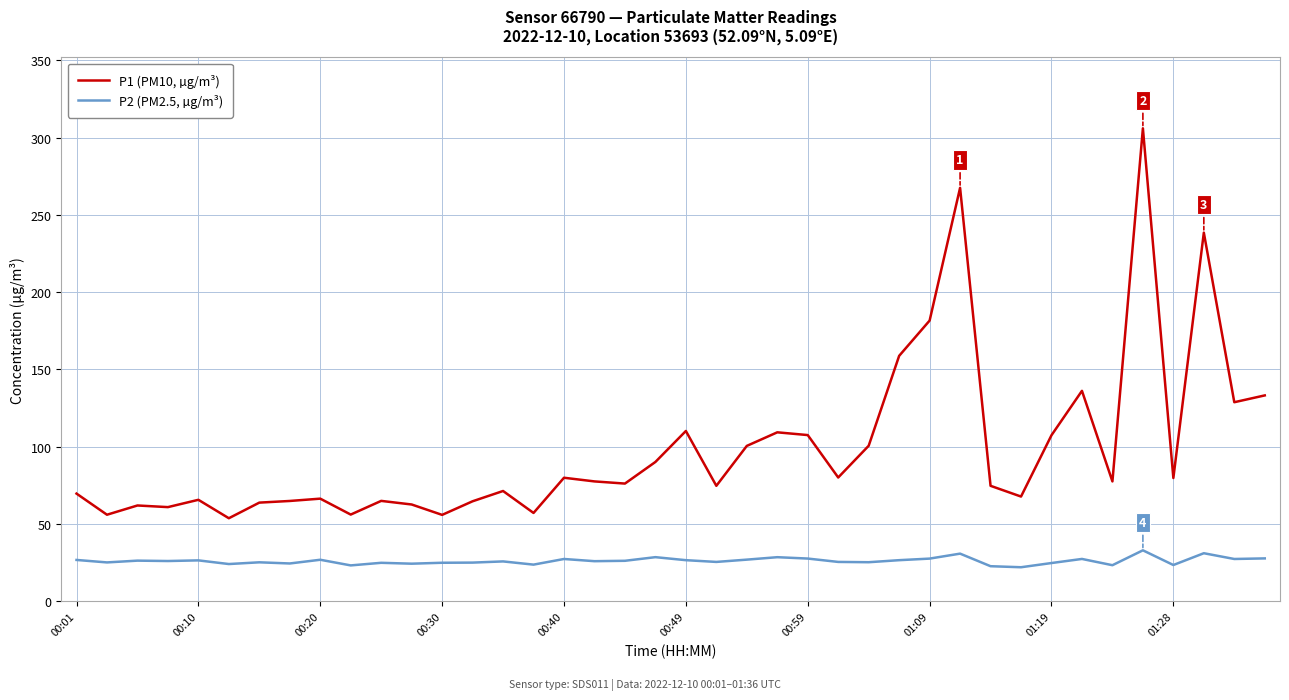

Rank the series by their average value, from lowest to highest.

P2 (PM2.5, µg/m³), P1 (PM10, µg/m³)